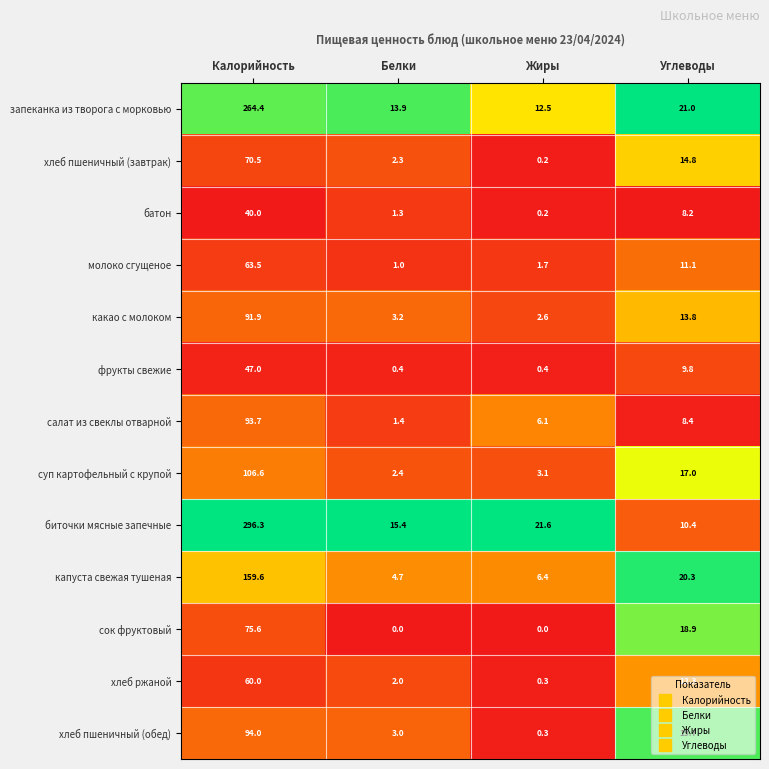

How many data points does each series have?

4